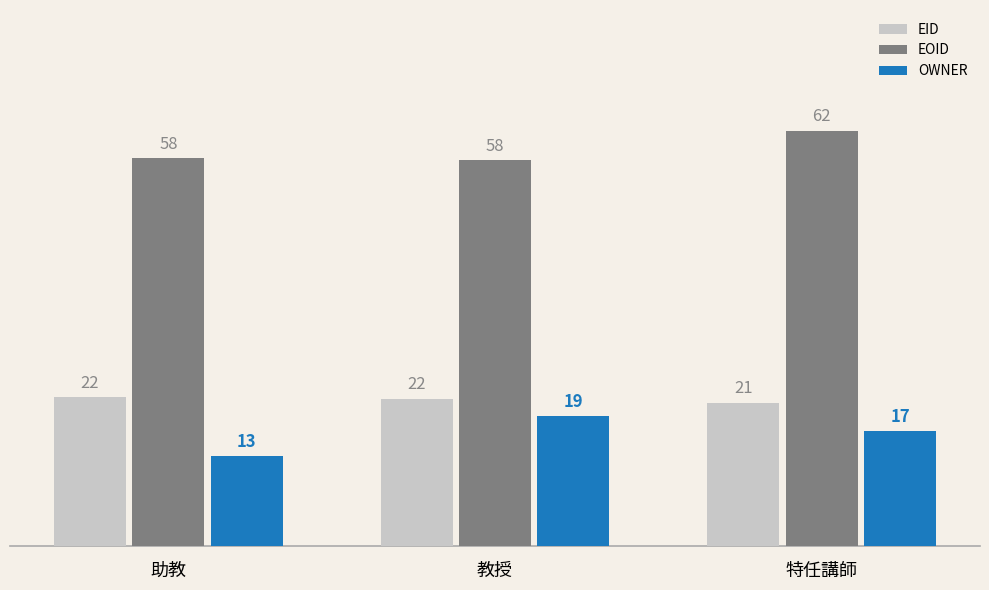

What is the label of the 2nd bar from the right?

教授